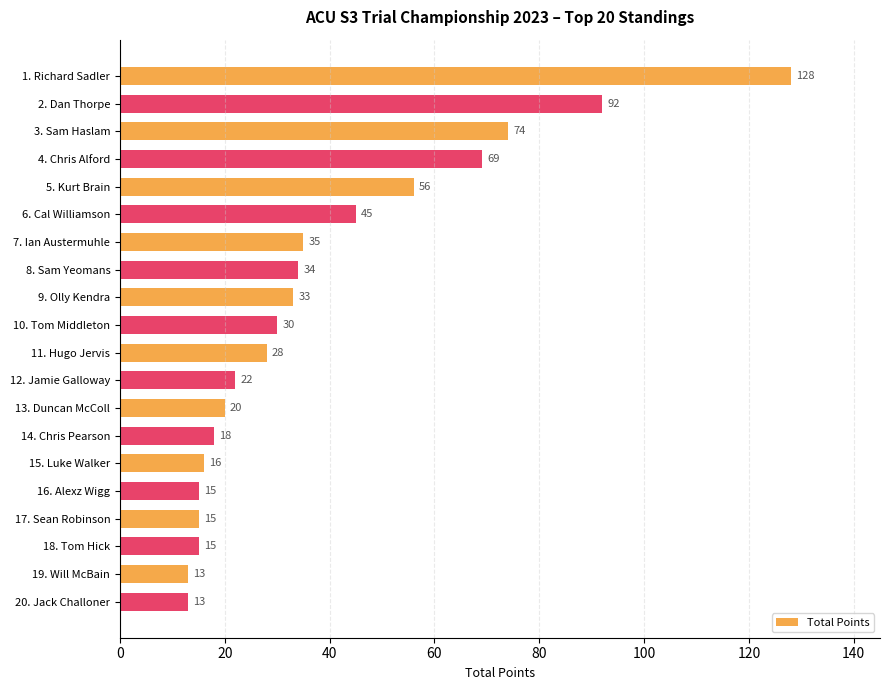

Which has a higher value, 4. Chris Alford or 12. Jamie Galloway?

4. Chris Alford